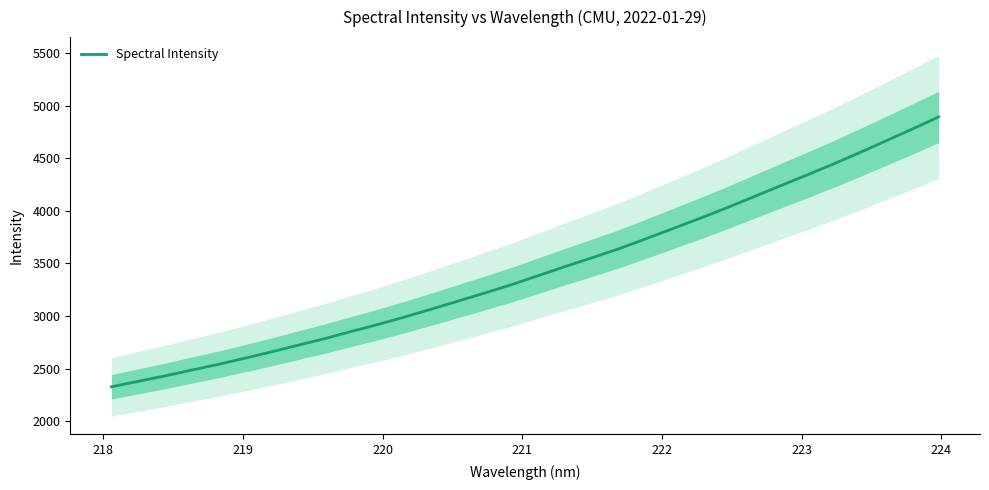

Is this an area chart (filled region under the line)?

No